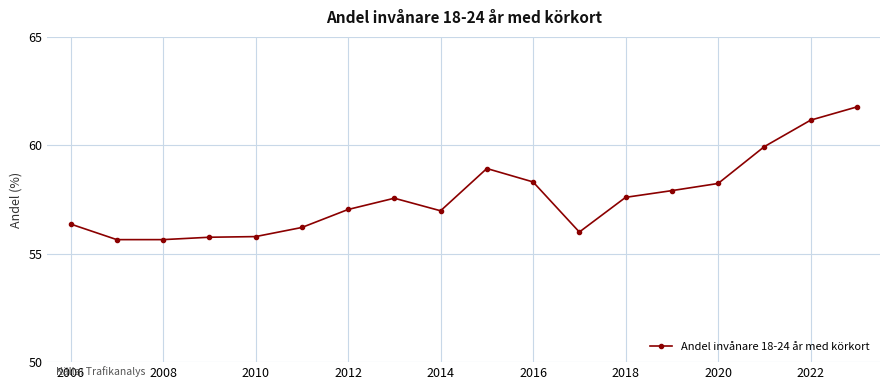

What is the value of the 6th point from the left?

56.2